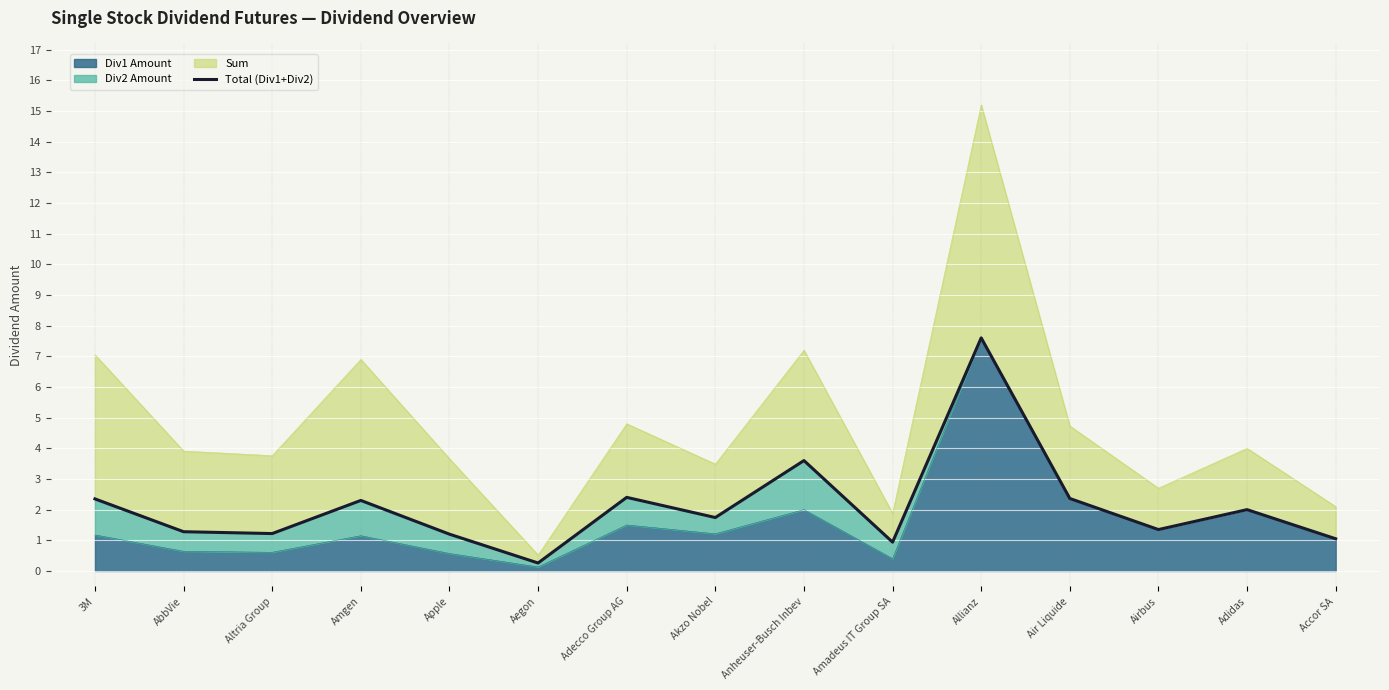

Reading left to right, what are all the values shown in this chart?

2.4	1.3	1.2	2.3	1.2	0.3	2.4	1.7	3.6	0.9	7.6	2.4	1.4	2.0	1.1